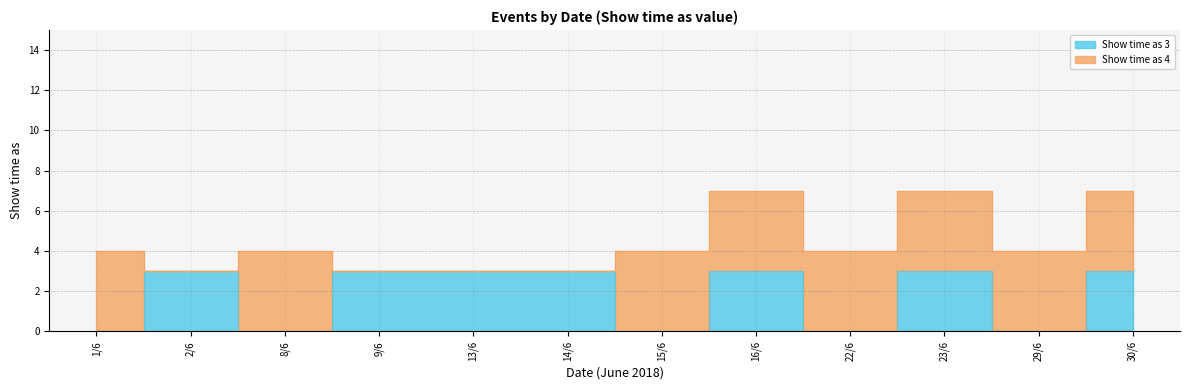

How many points are lower than both their immediate neighbors (excluding endpoints)?

4